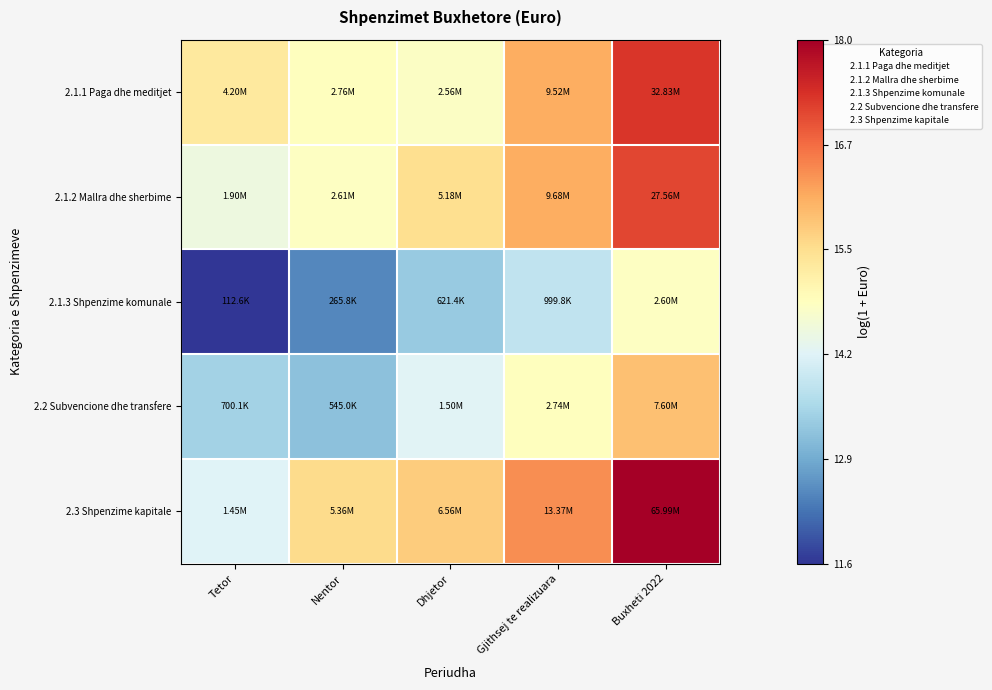

List the series in order of their peak value, lowest first.

2.1.3 Shpenzime komunale, 2.2 Subvencione dhe transfere, 2.1.2 Mallra dhe sherbime, 2.1.1 Paga dhe meditjet, 2.3 Shpenzime kapitale